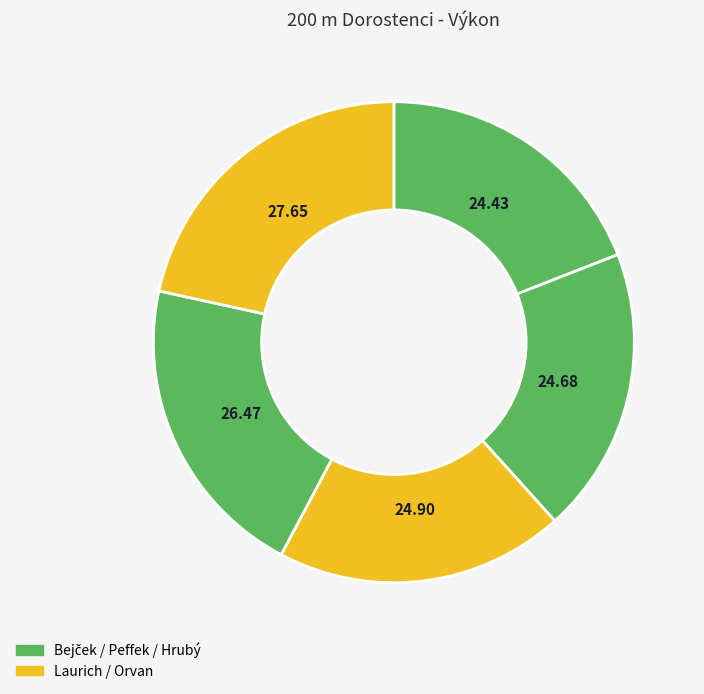

Count the number of slices in the pie.

5